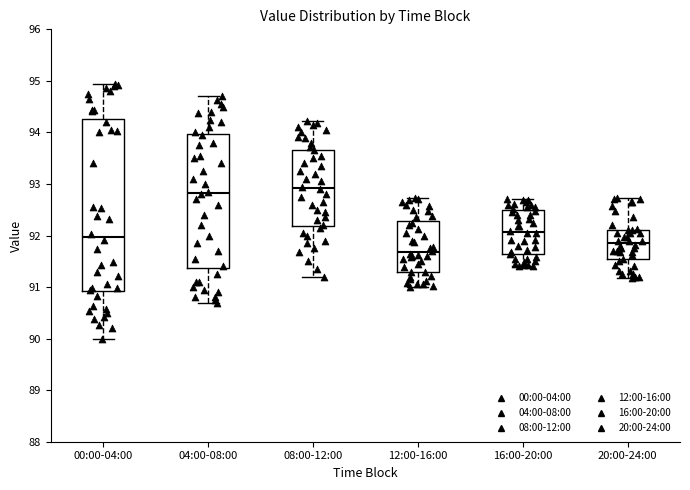

Reading left to right, read every box against the y-axis: the position of its median line, the range the box covers, and the ends of its whiskers. The values are not printed on the chart, so give them approximately, as read against the axis.

00:00-04:00: median 92.0, box 90.9 to 94.3, whiskers 90.0 to 94.9
04:00-08:00: median 92.8, box 91.4 to 94.0, whiskers 90.7 to 94.7
08:00-12:00: median 92.9, box 92.2 to 93.7, whiskers 91.2 to 94.2
12:00-16:00: median 91.7, box 91.3 to 92.3, whiskers 91.0 to 92.7
16:00-20:00: median 92.1, box 91.6 to 92.5, whiskers 91.4 to 92.7
20:00-24:00: median 91.9, box 91.5 to 92.1, whiskers 91.2 to 92.7